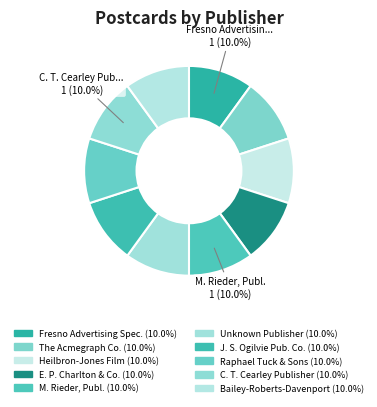

Is there any slice that represents more than half of the pie?

No